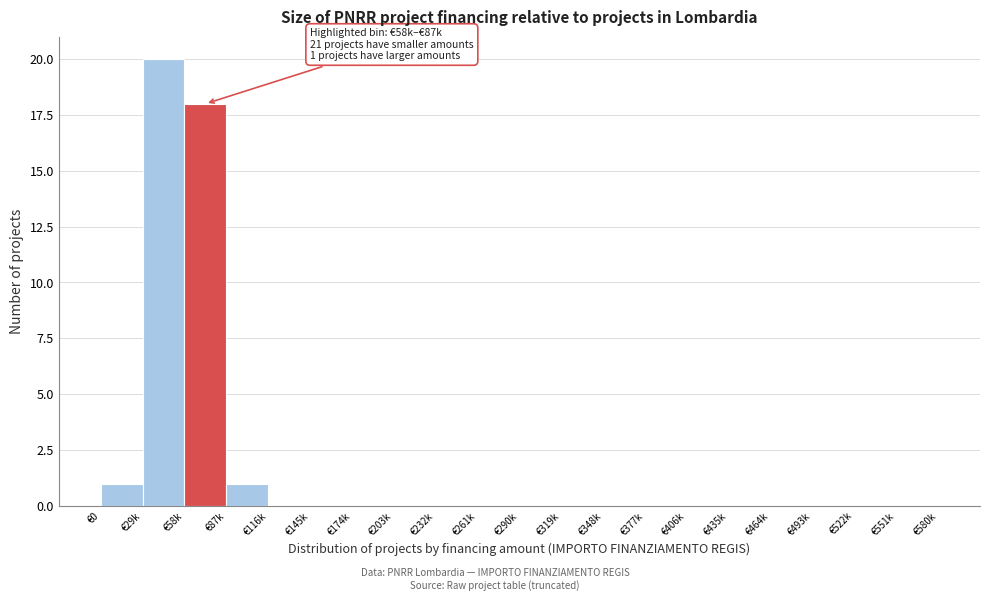

Reading left to right, extract all data points from this chart.

€0=1	€29k=20	€58k=18	€87k=1	€116k=0	€145k=0	€174k=0	€203k=0	€232k=0	€261k=0	€290k=0	€319k=0	€348k=0	€377k=0	€406k=0	€435k=0	€464k=0	€493k=0	€522k=0	€551k=0